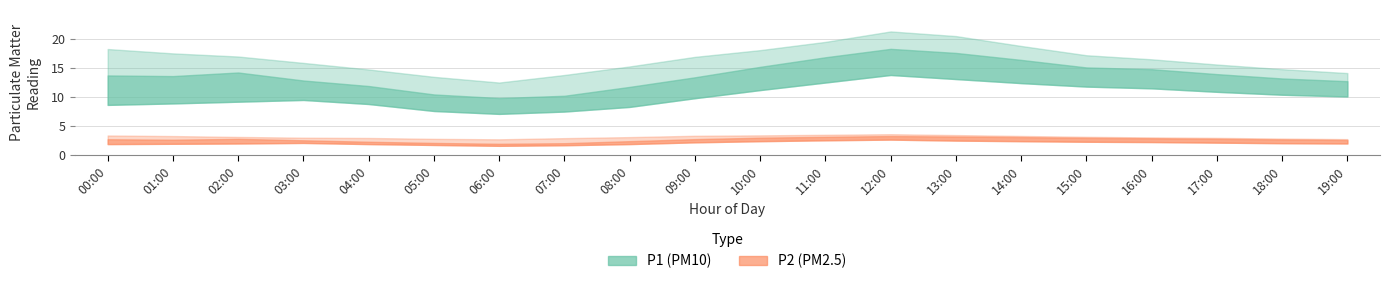

Rank the series at 05:00 from highest to lowest value.

P1_upper, P1, P1_lower, P2_upper, P2, P2_lower